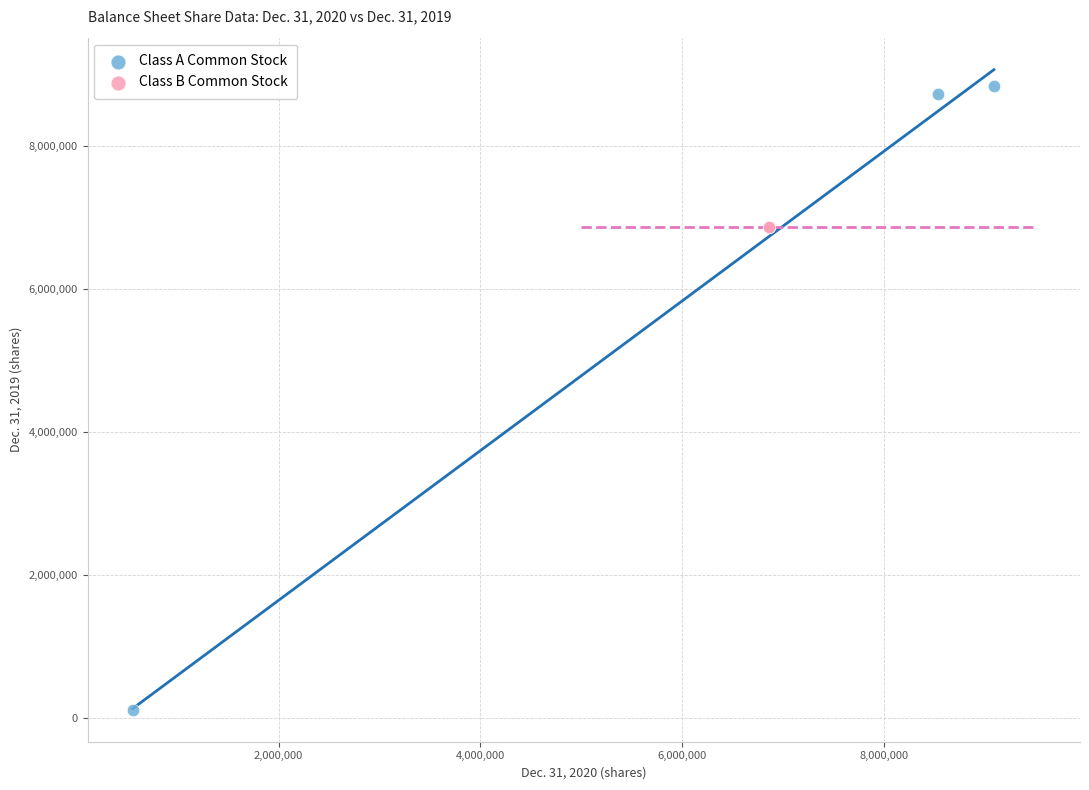

What are all the series names shown in the legend?

Class A Common Stock, Class B Common Stock